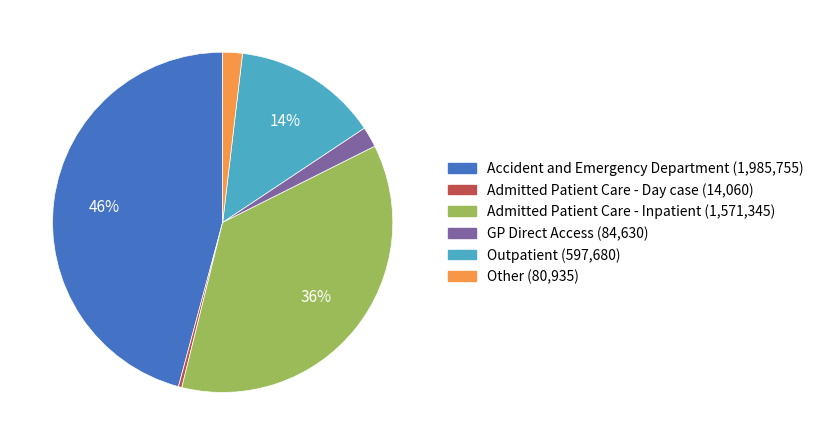

Does any single category account for the majority?

No